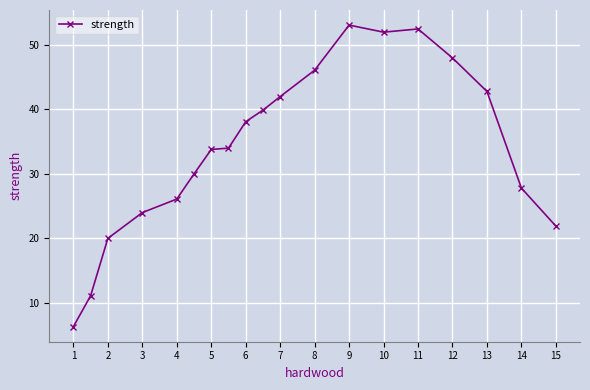

What is the maximum value shown in the chart?

53.1